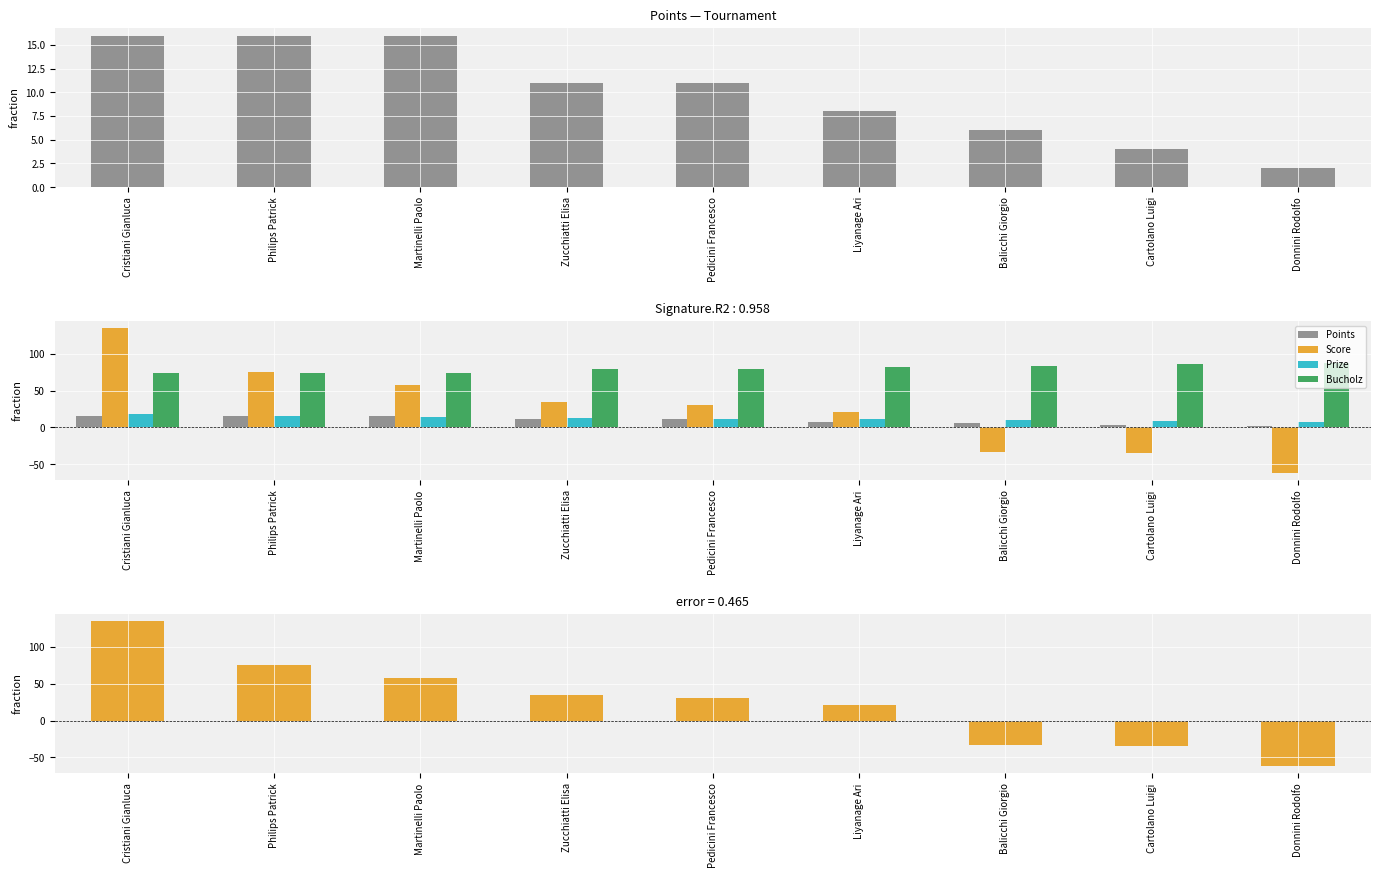

What is the sum of the Prize values at Martinelli Paolo and Cartolano Luigi?

23